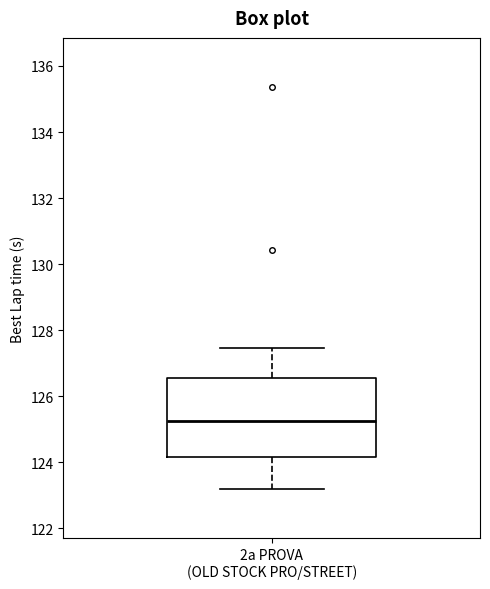

Read this box plot against the y-axis: the position of the median line, the range covered by the box, and the ends of both whiskers. The values are not printed on the chart, so give them approximately, as read against the axis.

median 125.2, box 124.2 to 126.6, whiskers 123.2 to 127.4